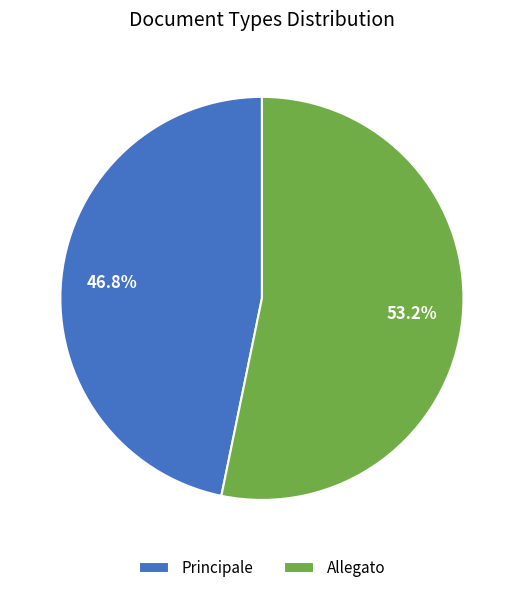

Between Principale and Allegato, which is larger?

Allegato